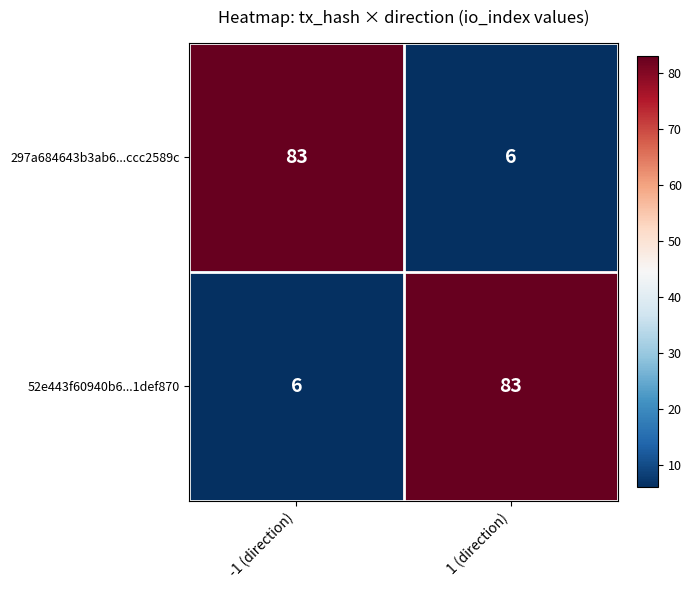

Where is 52e443f60940b6...1def870 nearest to the value 44?

-1 (direction)